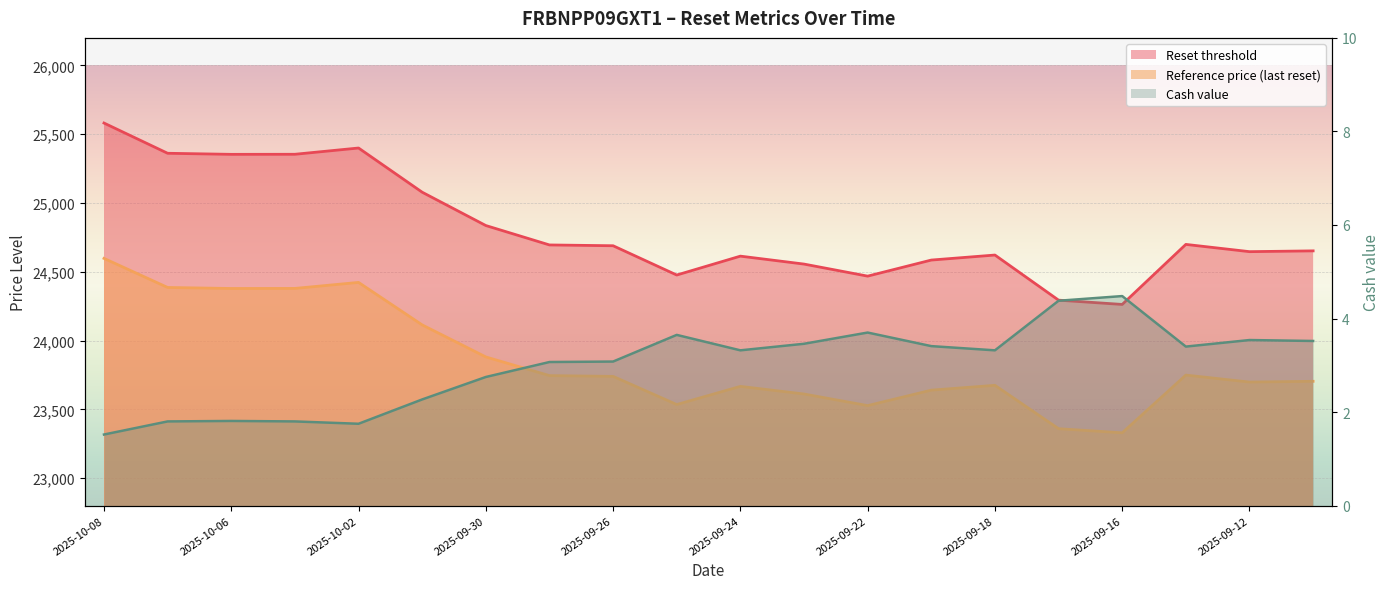

How many categories are shown in the chart?

20